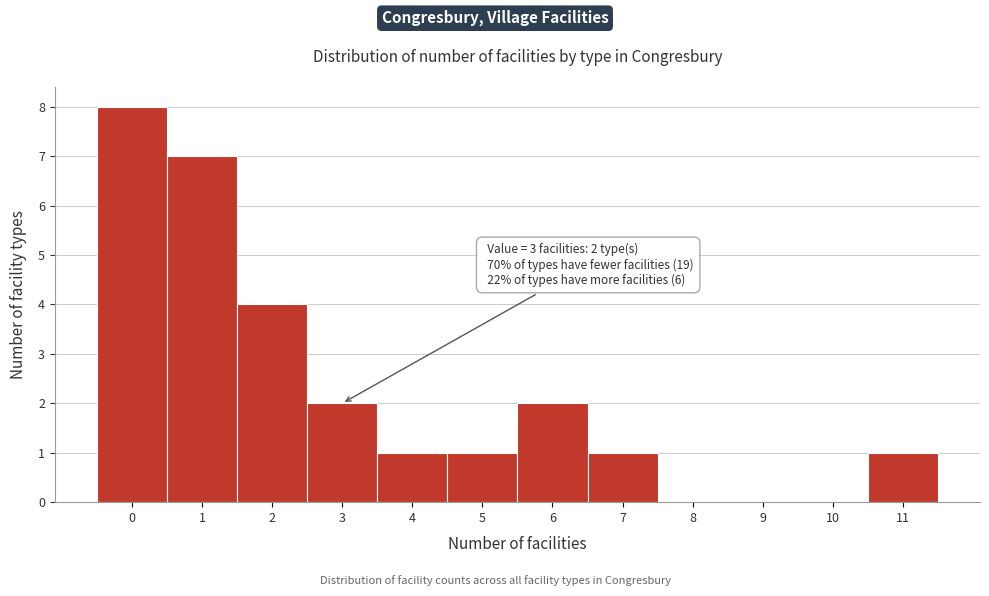

Which range on the x-axis has the tallest bar?

-0.5 to 0.5